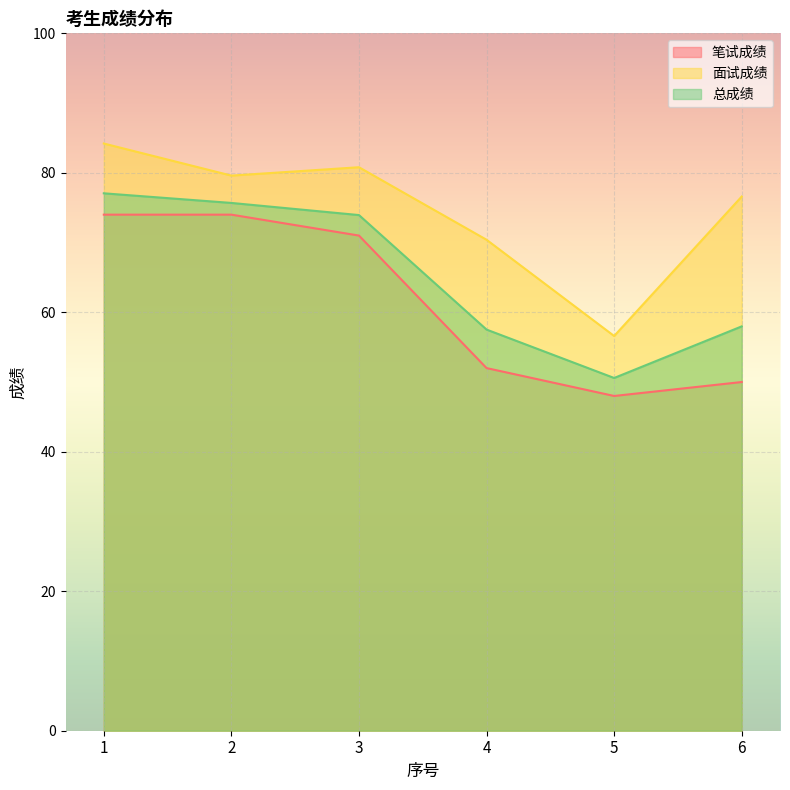

Where is the first local minimum for 笔试成绩?

5